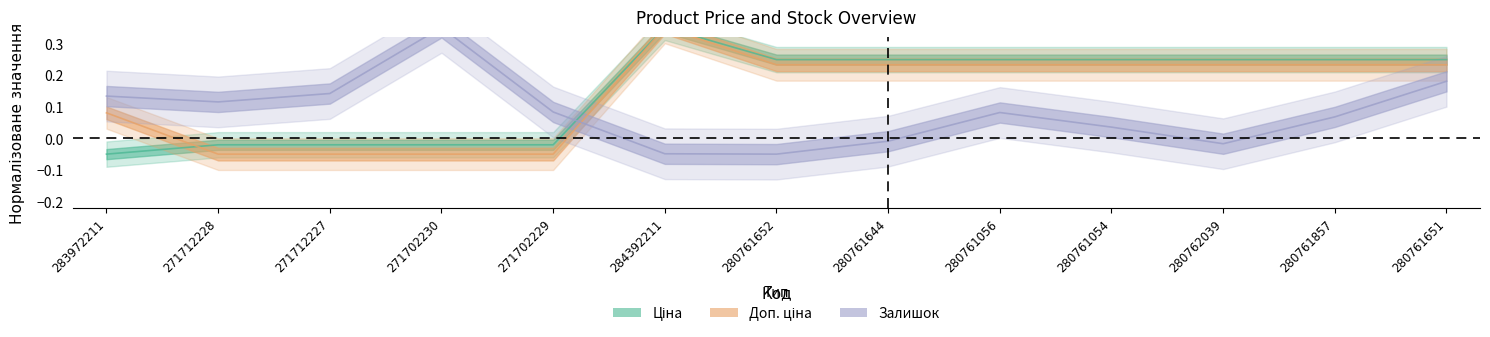

List the series in order of their peak value, highest first.

Ціна, Доп. ціна, Залишок